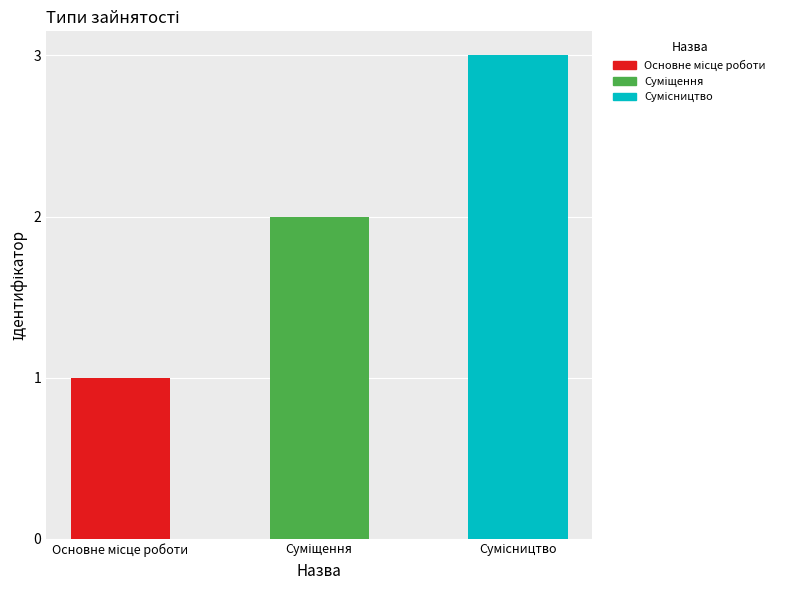

What is the sum of all values?

6